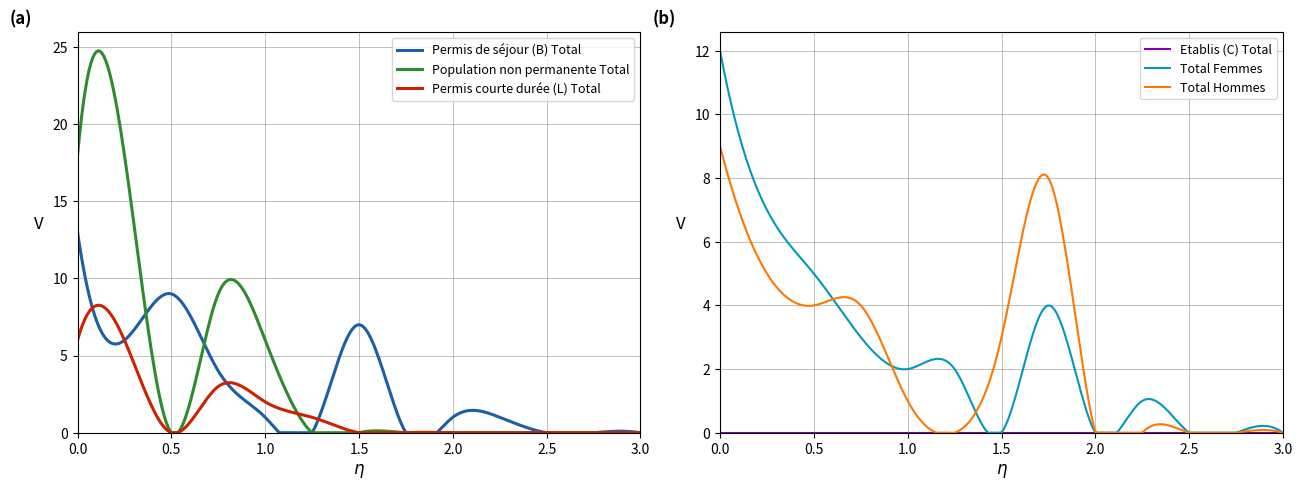

Count the Permis courte durée (L) Total values in the range 0 to 2.

10